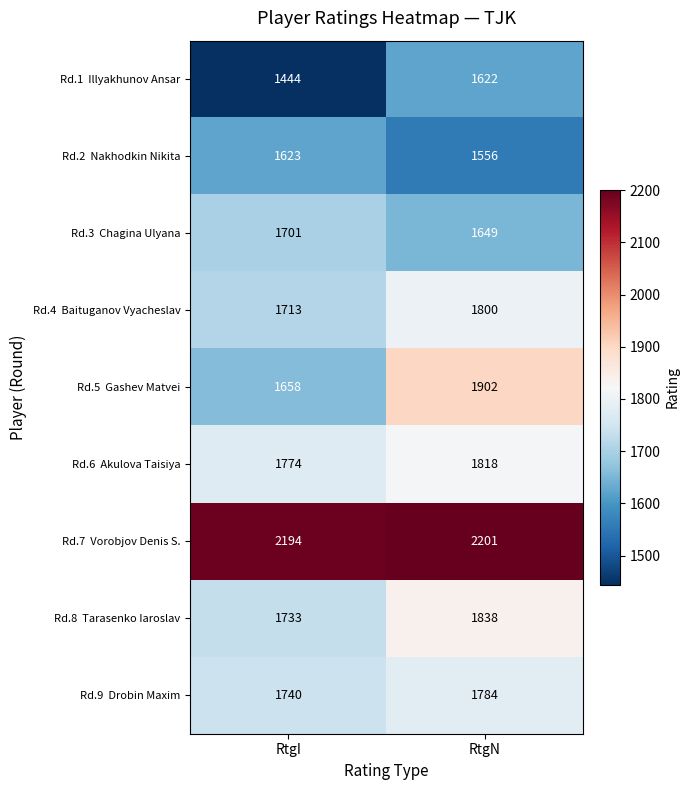

At which category does the chart reach its minimum across all series?

RtgI